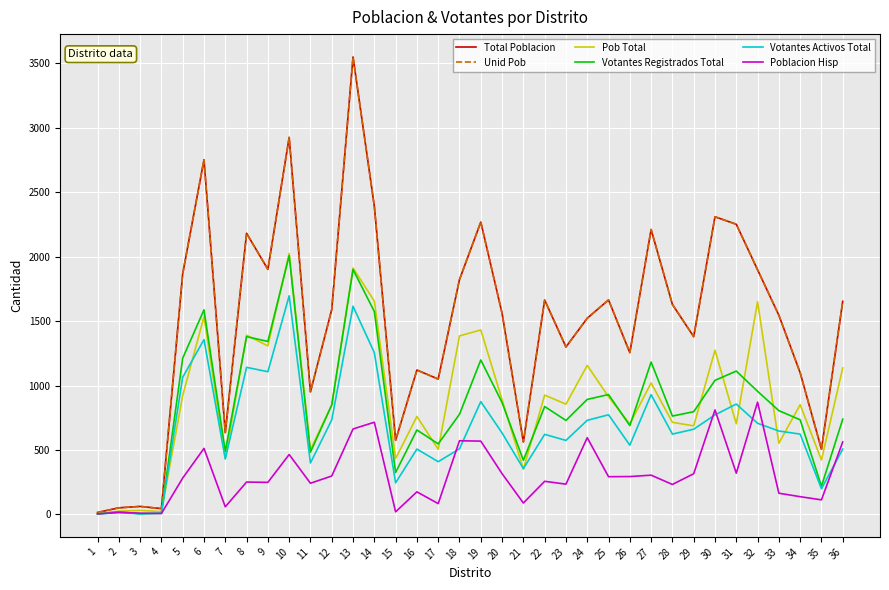

Does the chart have visible grid lines?

Yes